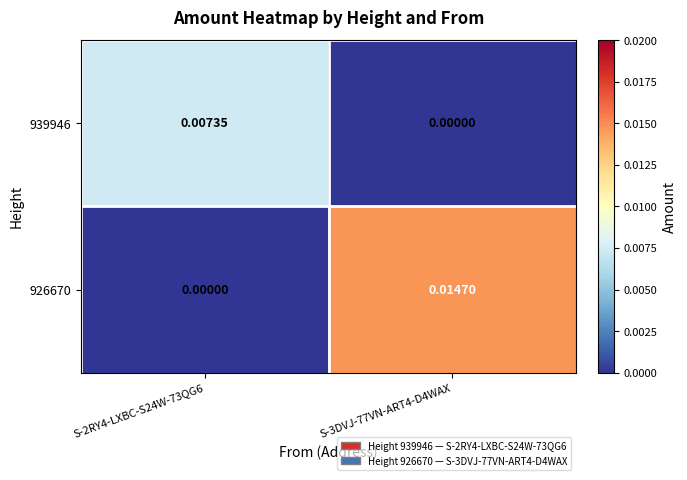

Rank the series by their maximum value, from highest to lowest.

926670, 939946